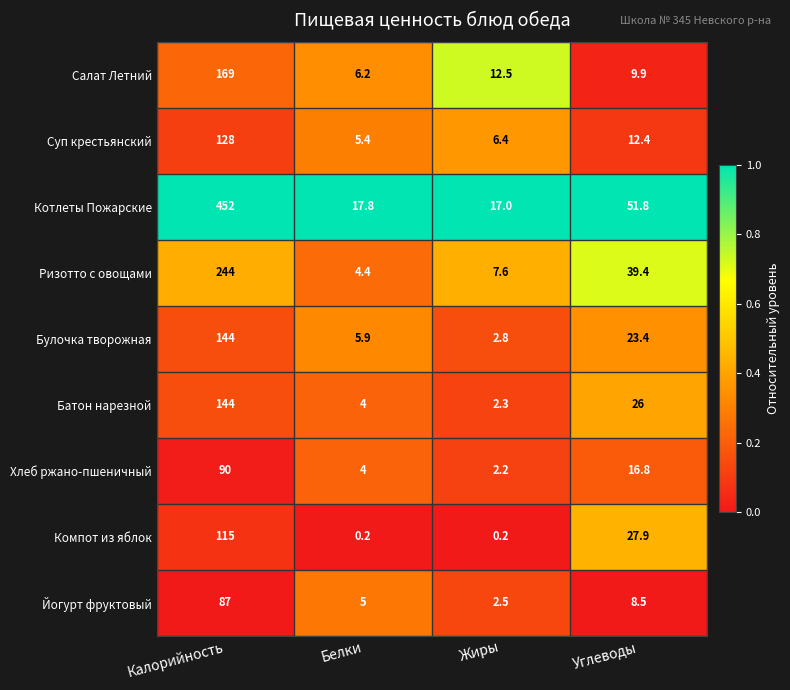

What is the total value across all series at Жиры?

53.5